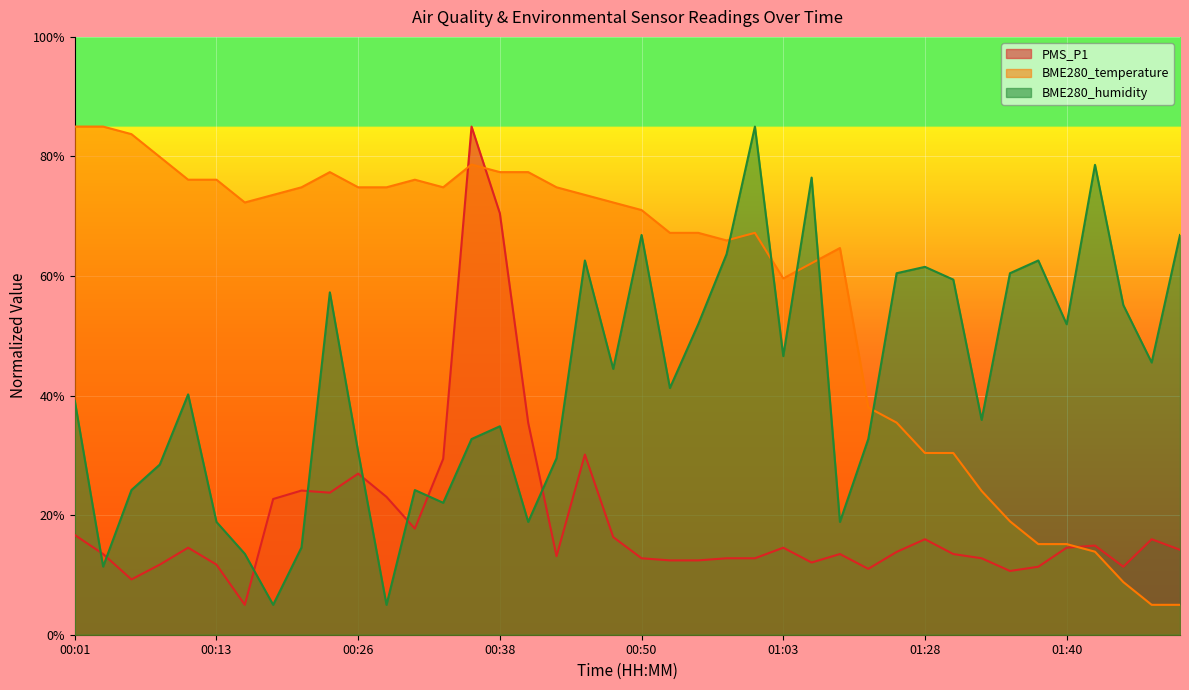

At how many categories does at least one series exceed 19?

40